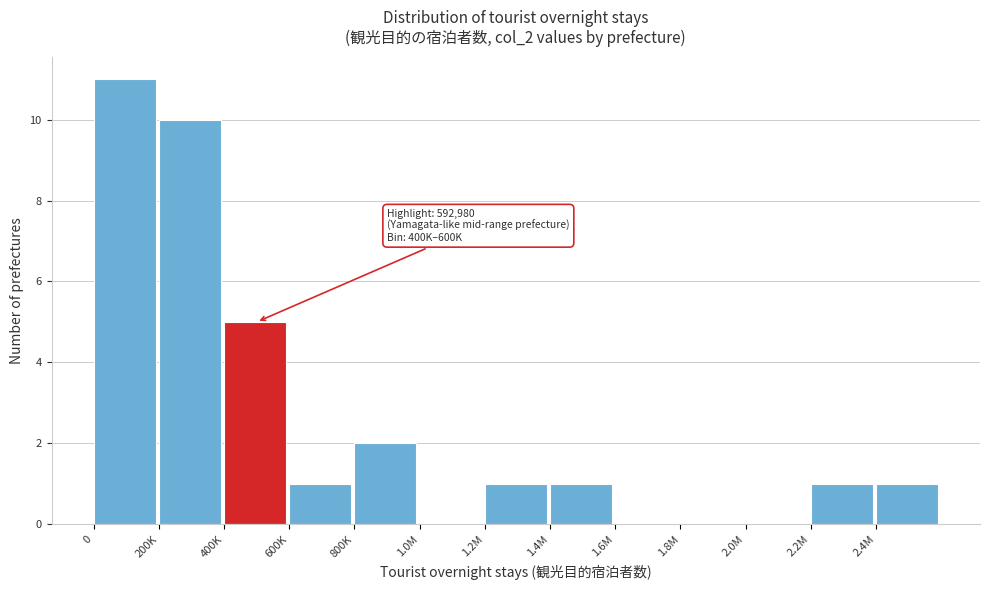

Reading right to left, transcribe all the data shown in this chart.

2.4M=1	2.2M=1	2.0M=0	1.8M=0	1.6M=0	1.4M=1	1.2M=1	1.0M=0	800K=2	600K=1	400K=5	200K=10	0=11